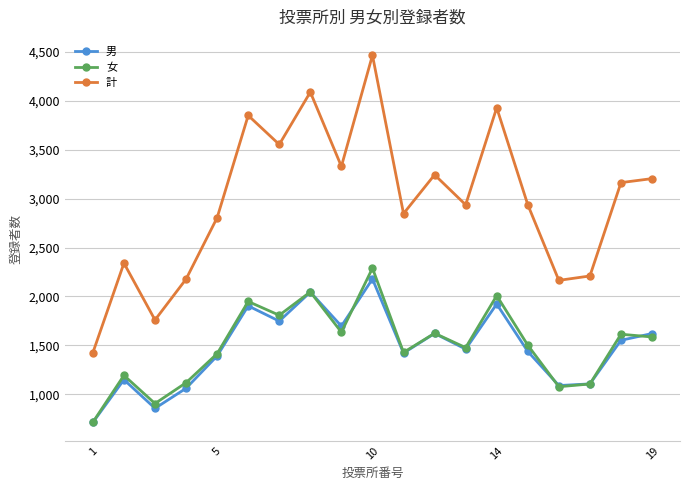

True or false: 計 and 女 cross at least once.

False